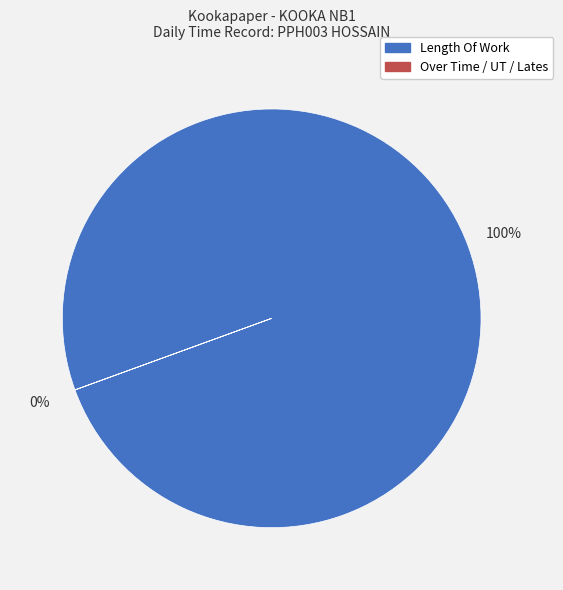

Is it true that Over Time 3.0 is 0% of the pie?

True